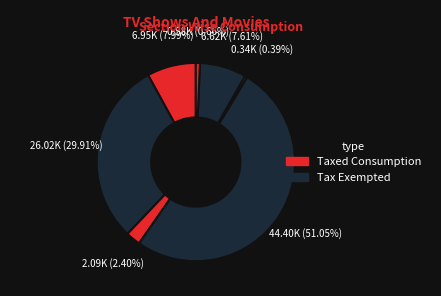

How many slices are in this pie chart?

7